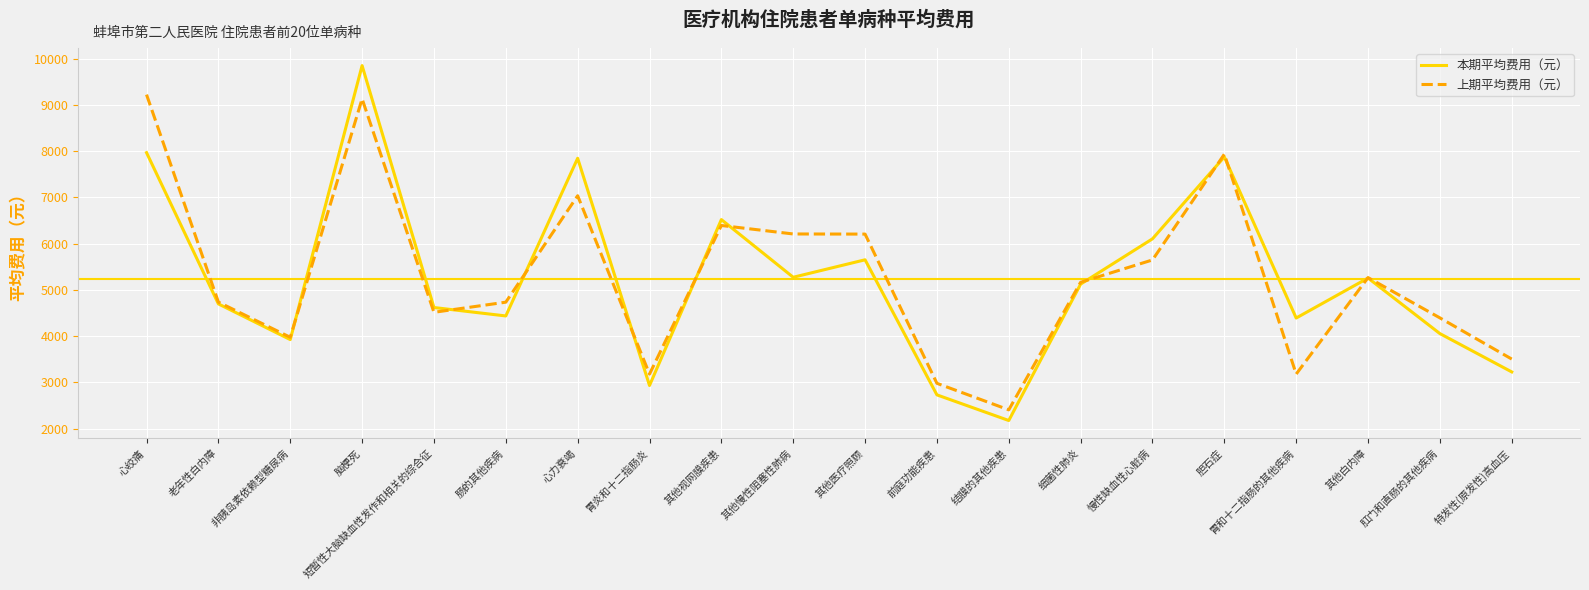

Rank the series by their maximum value, from lowest to highest.

上期平均费用（元）, 本期平均费用（元）